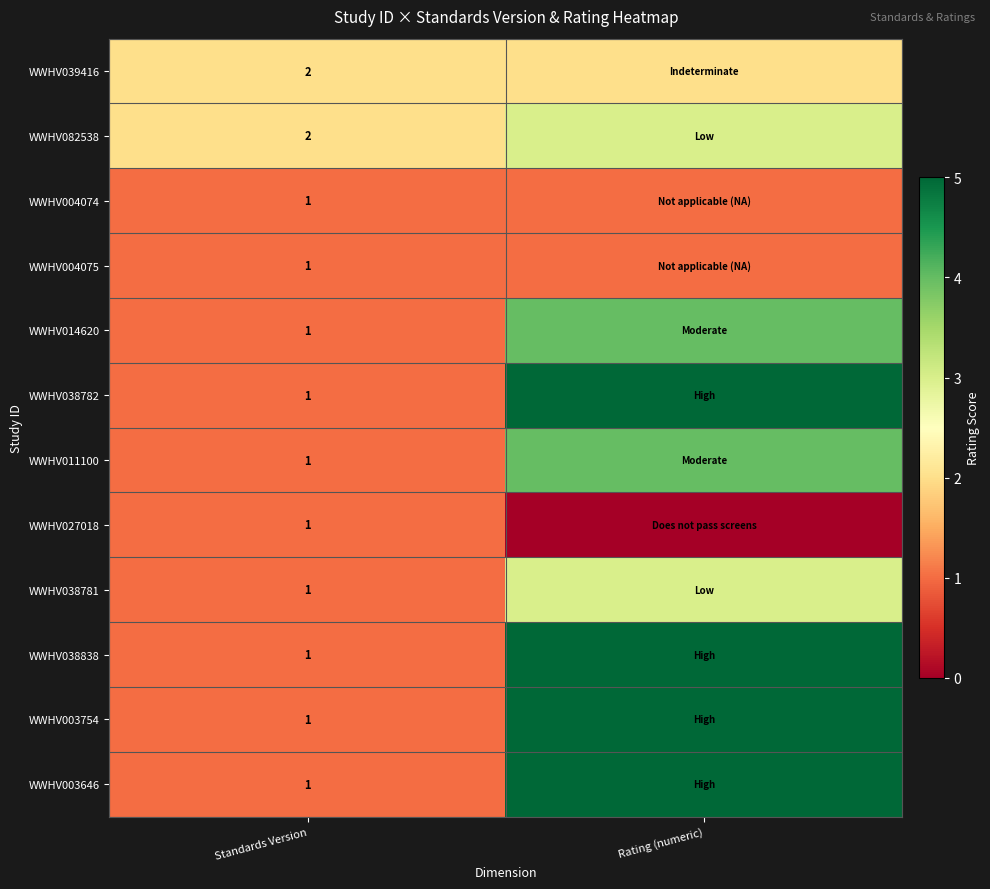

Is it true that WWHV038838 equals 1 at Standards Version?

True